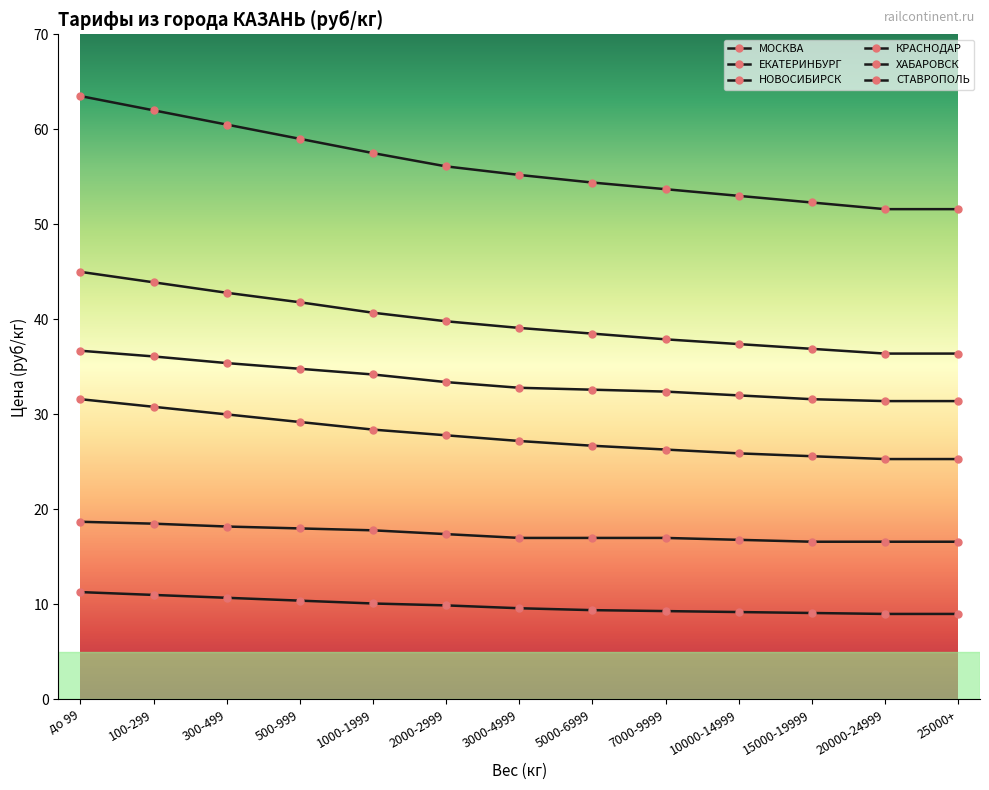

True or false: ЕКАТЕРИНБУРГ has more than 0 points higher than both neighbors.

False